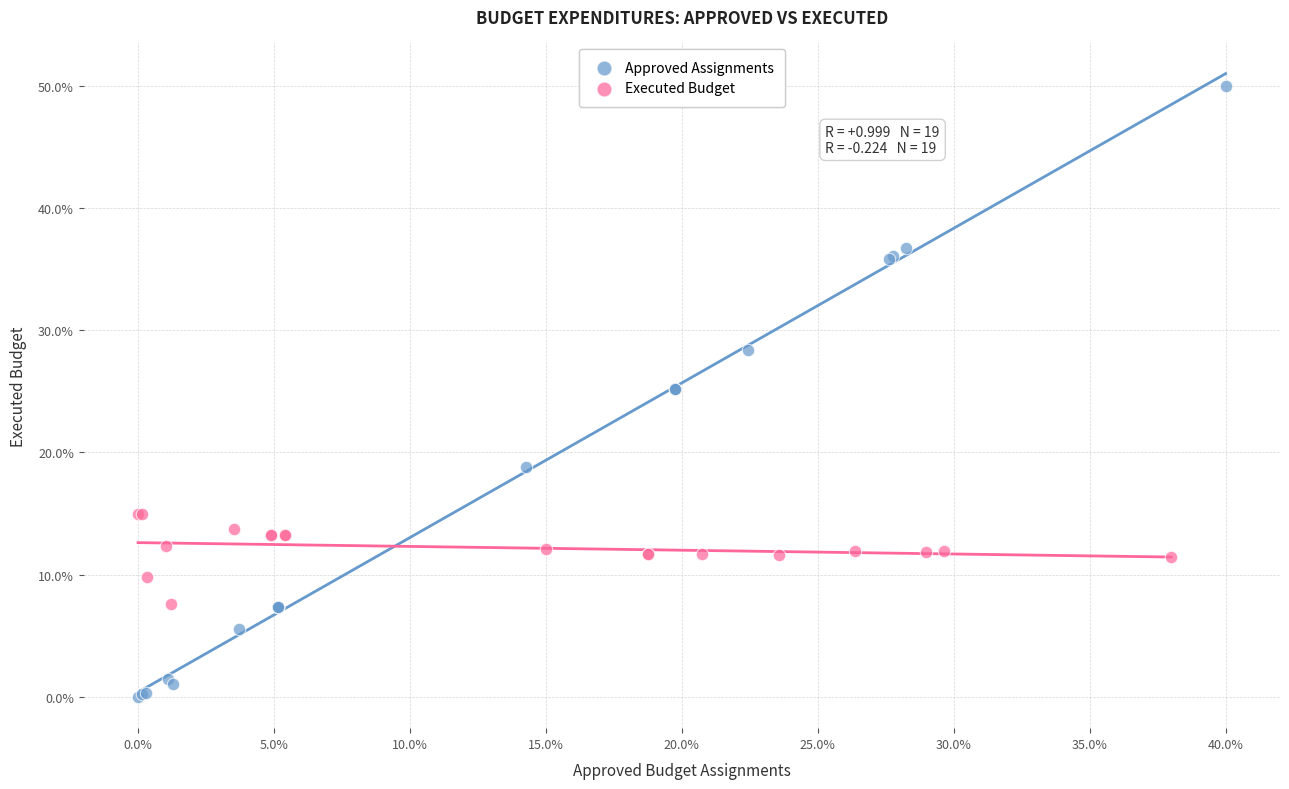

Which series reaches the minimum Y coordinate?

Approved Assignments